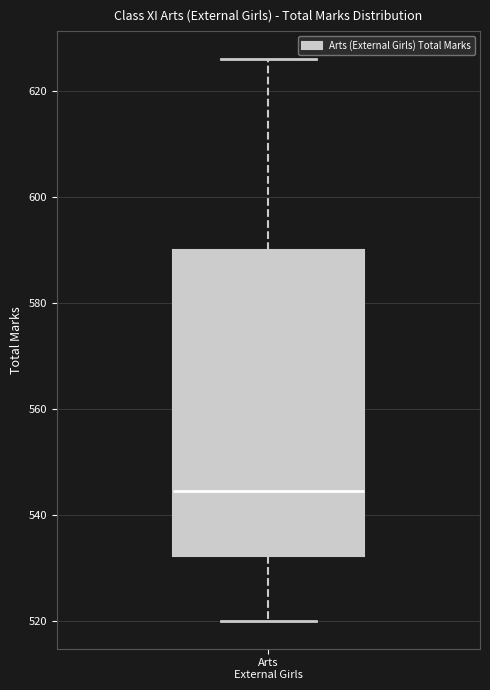

Where does the upper whisker of the box for Arts External Girls end on the y-axis? The values are not printed on the chart, so give them approximately, as read against the axis.

626